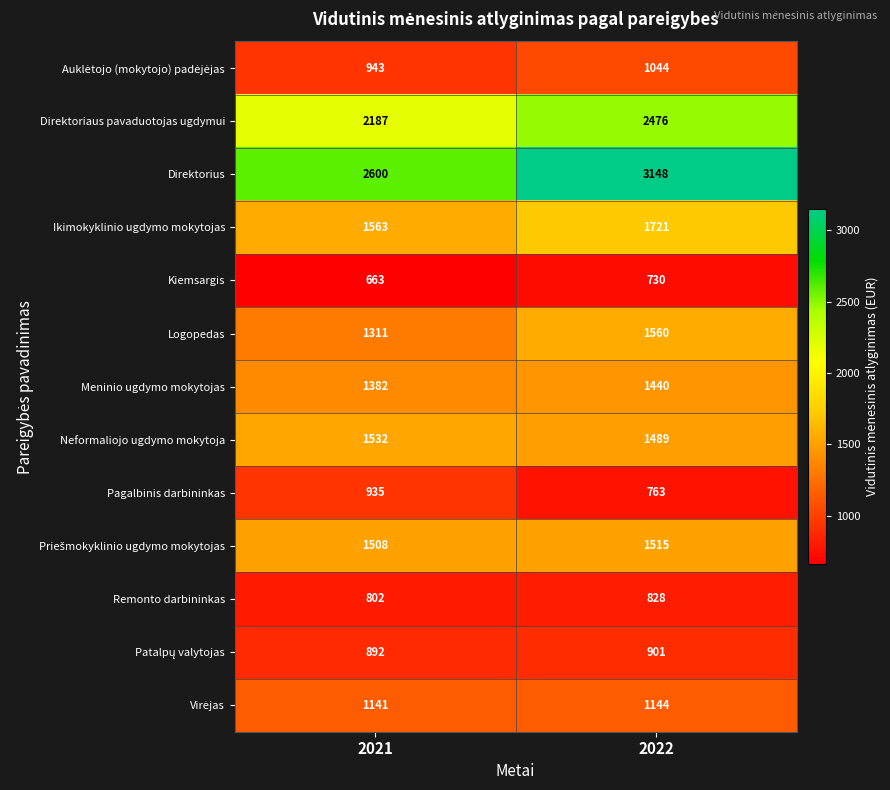

List the labels in order of Meninio ugdymo mokytojas value, smallest first.

2021, 2022